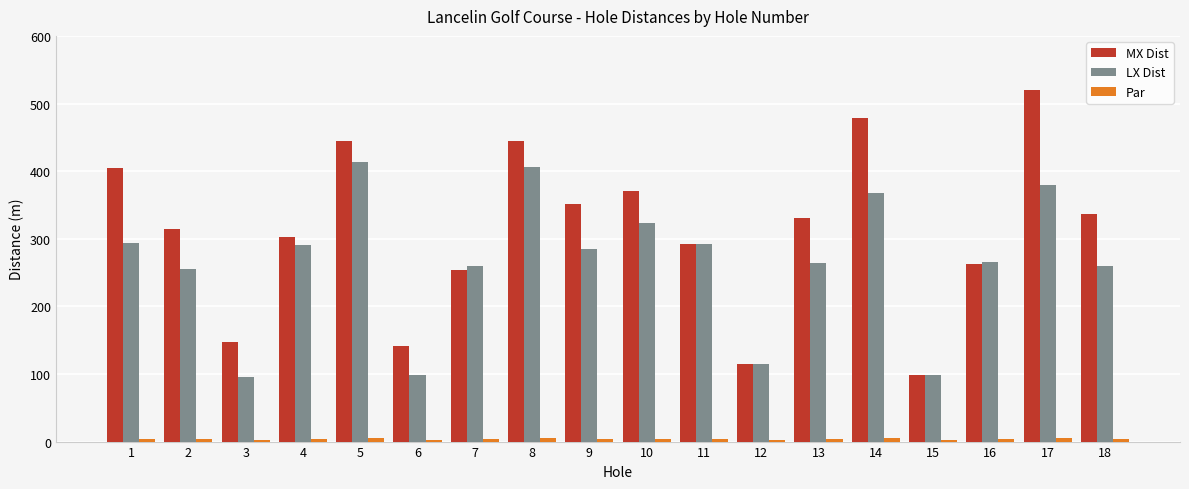

Is it true that MX Dist equals 579 at 9?

False